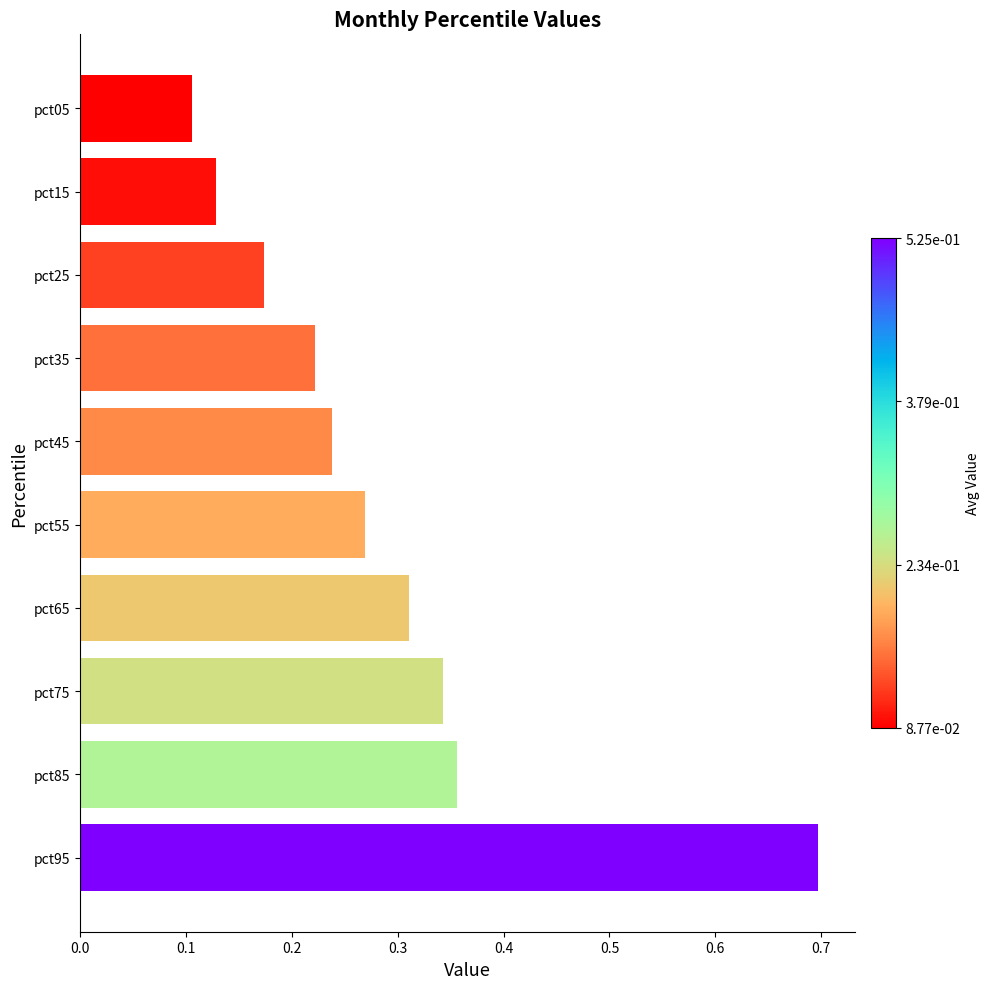

How many values are between 0 and 1?

10